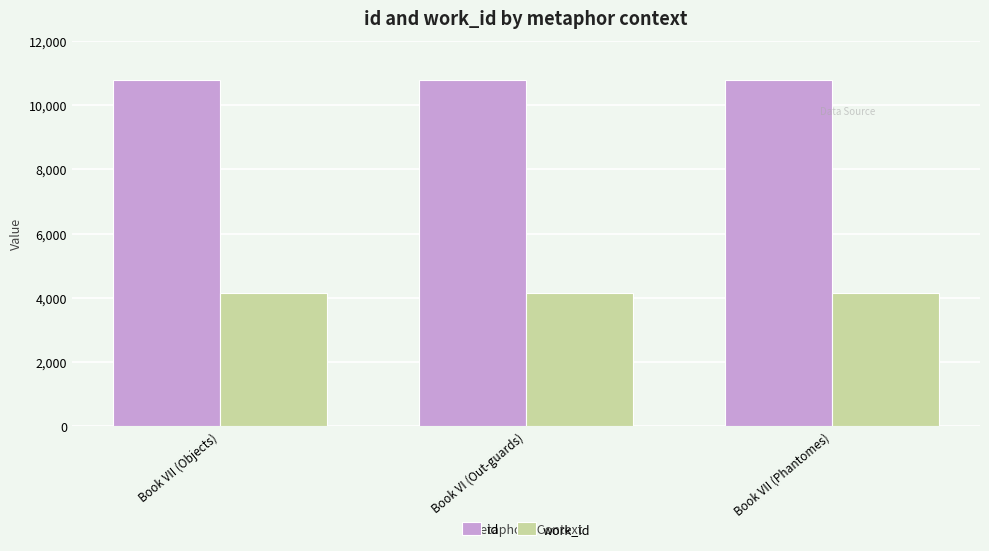

The work_id series shows 4167 at Book VI (Out-guards). True or false?

True